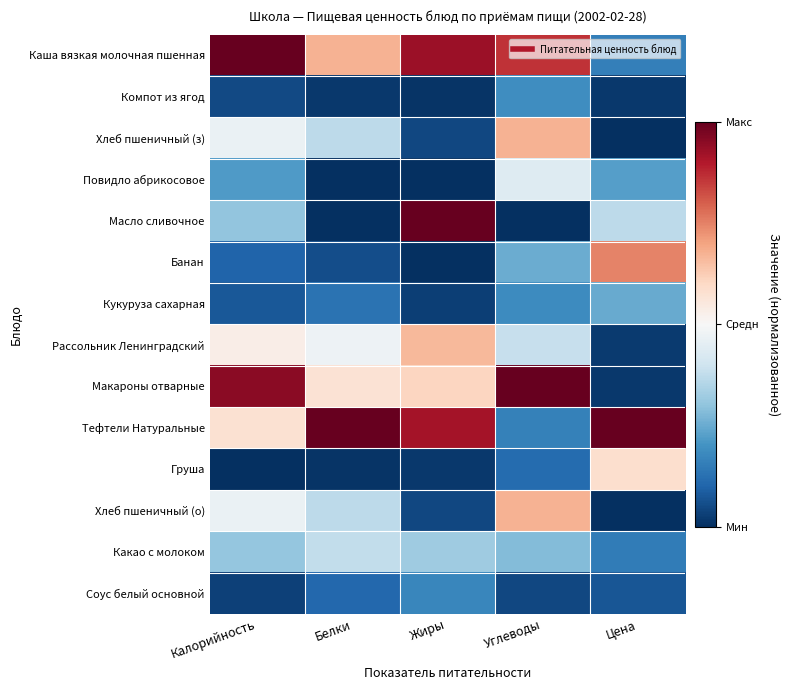

Reading left to right, what are all the values shown in this chart?

Каша вязкая молочная пшенная: Калорийность=1.0	Белки=0.3	Жиры=0.9	Углеводы=0.7	Цена=-0.7
Компот из ягод: Калорийность=-0.9	Белки=-1.0	Жиры=-1.0	Углеводы=-0.6	Цена=-1.0
Хлеб пшеничный (з): Калорийность=-0.1	Белки=-0.3	Жиры=-0.9	Углеводы=0.3	Цена=-1.0
Повидло абрикосовое: Калорийность=-0.6	Белки=-1.0	Жиры=-1.0	Углеводы=-0.1	Цена=-0.6
Масло сливочное: Калорийность=-0.4	Белки=-1.0	Жиры=1.0	Углеводы=-1.0	Цена=-0.3
Банан: Калорийность=-0.8	Белки=-0.9	Жиры=-1.0	Углеводы=-0.5	Цена=0.5
Кукуруза сахарная: Калорийность=-0.8	Белки=-0.7	Жиры=-0.9	Углеводы=-0.6	Цена=-0.5
Рассольник Ленинградский: Калорийность=0.1	Белки=-0.0	Жиры=0.3	Углеводы=-0.2	Цена=-1.0
Макароны отварные: Калорийность=0.9	Белки=0.1	Жиры=0.2	Углеводы=1.0	Цена=-1.0
Тефтели Натуральные: Калорийность=0.2	Белки=1.0	Жиры=0.8	Углеводы=-0.7	Цена=1.0
Груша: Калорийность=-1.0	Белки=-1.0	Жиры=-1.0	Углеводы=-0.8	Цена=0.2
Хлеб пшеничный (о): Калорийность=-0.1	Белки=-0.3	Жиры=-0.9	Углеводы=0.3	Цена=-1.0
Какао с молоком: Калорийность=-0.4	Белки=-0.2	Жиры=-0.4	Углеводы=-0.4	Цена=-0.7
Соус белый основной: Калорийность=-0.9	Белки=-0.8	Жиры=-0.7	Углеводы=-0.9	Цена=-0.9